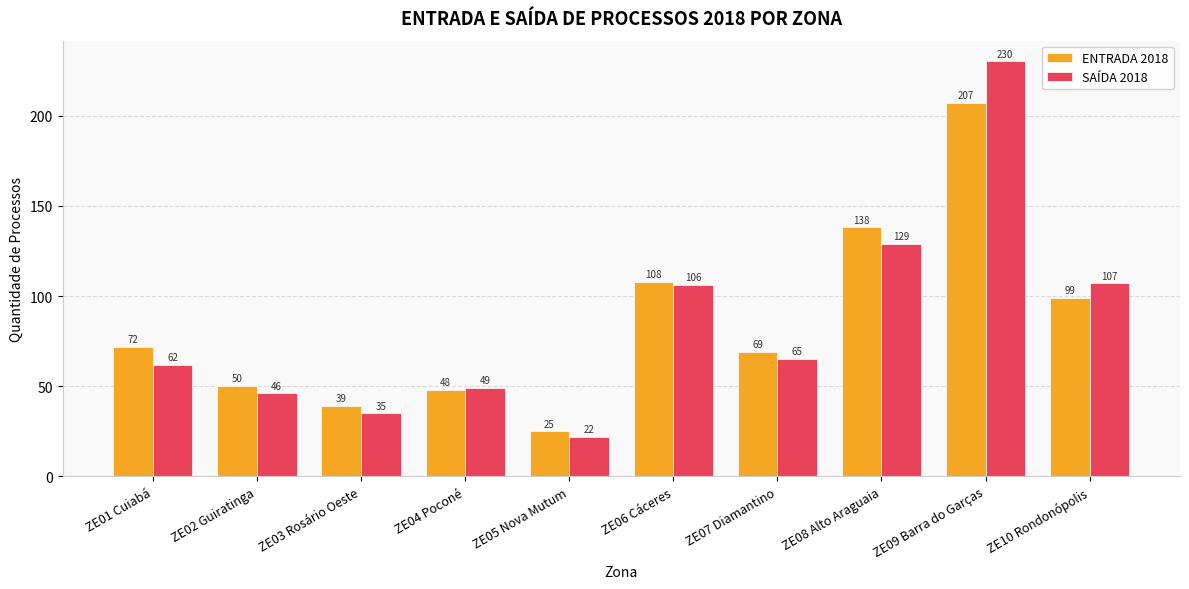

The value of SAÍDA 2018 at ZE01 Cuiabá is 62. True or false?

True